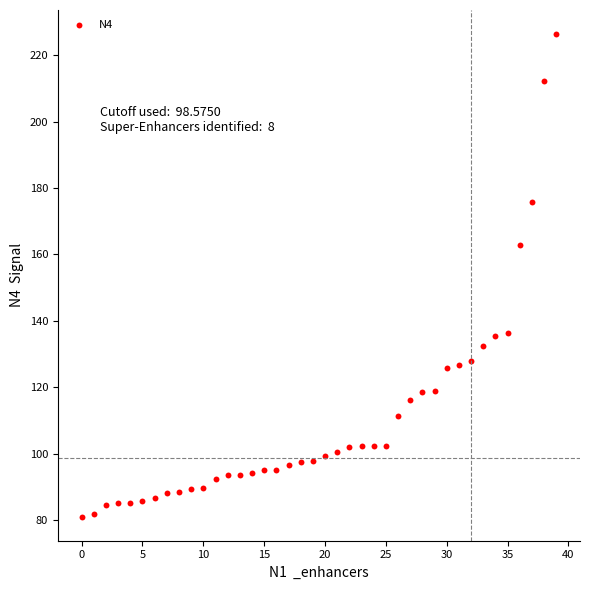

What Y value in the scatter plot is closest to 153?

163.0